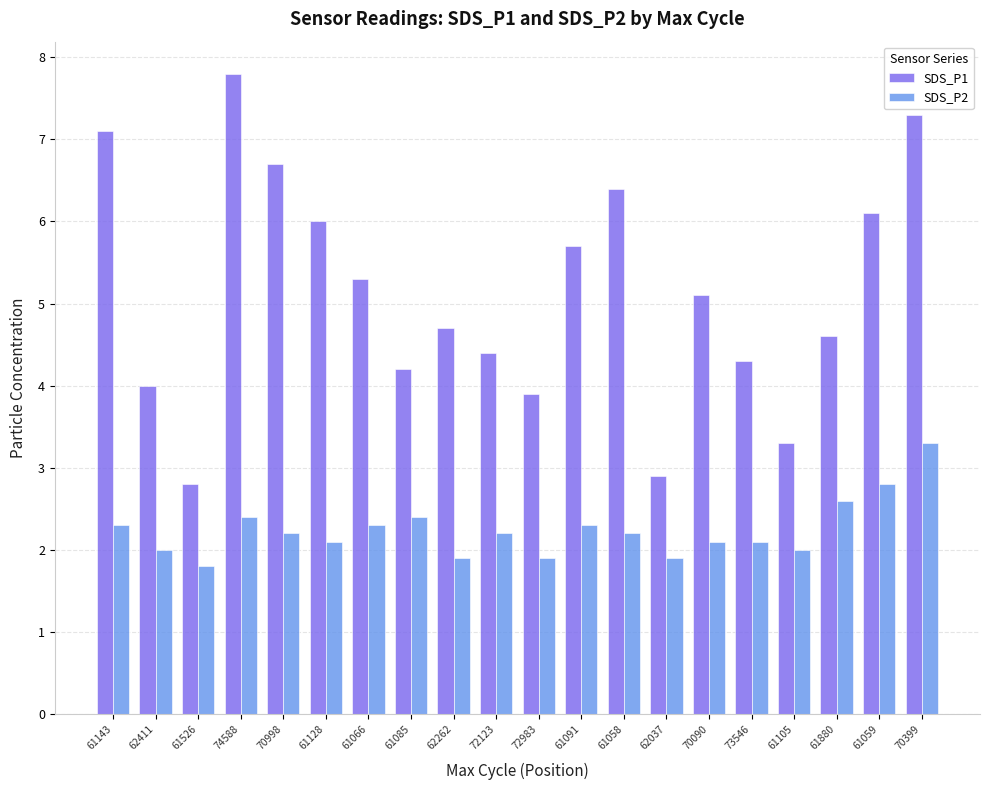

What is the greatest value displayed?

7.8